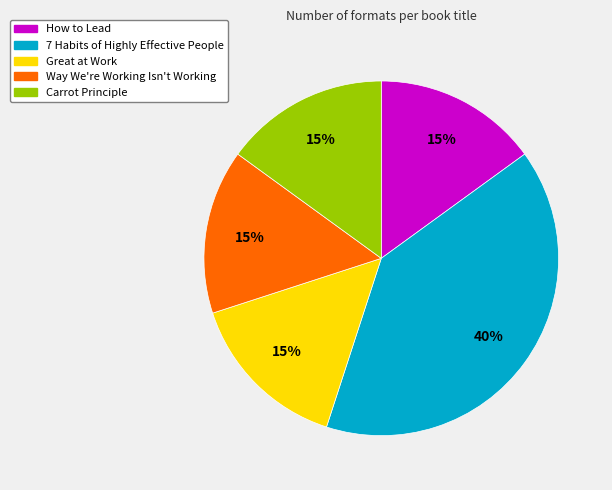

What is the largest slice in the pie chart?

7 Habits of Highly Effective People